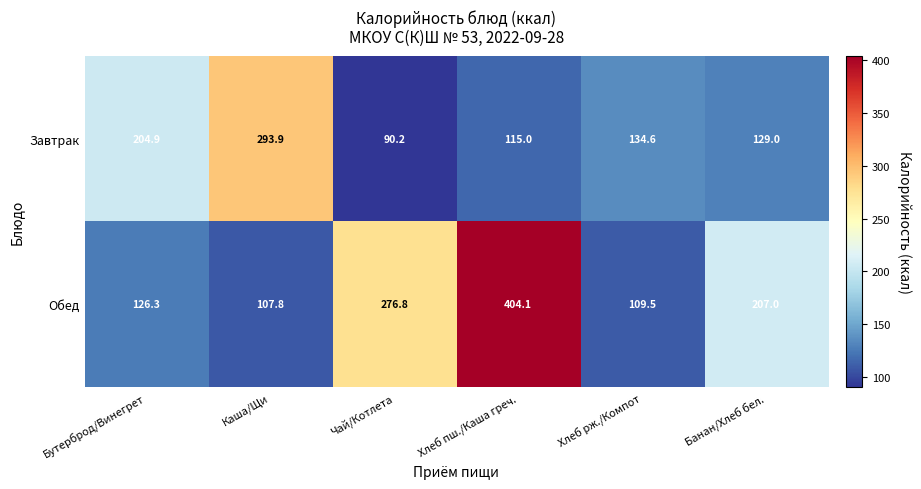

At which category is the sum across all series the highest?

Хлеб пш./Каша греч.